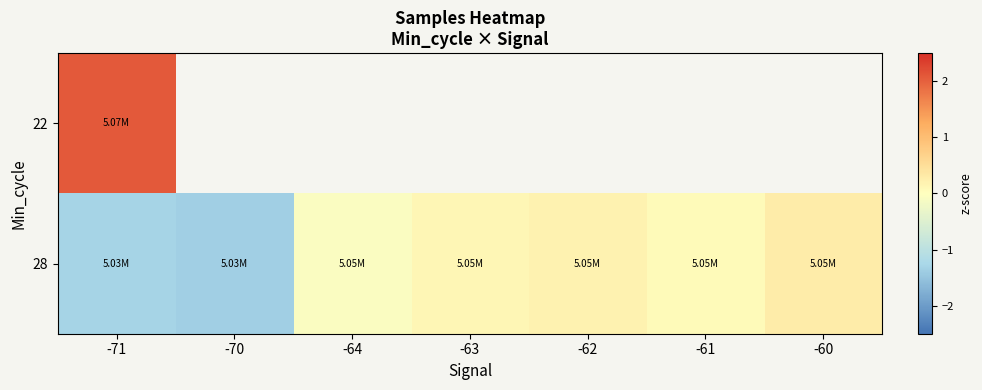

At which category is the sum across all series the highest?

-71